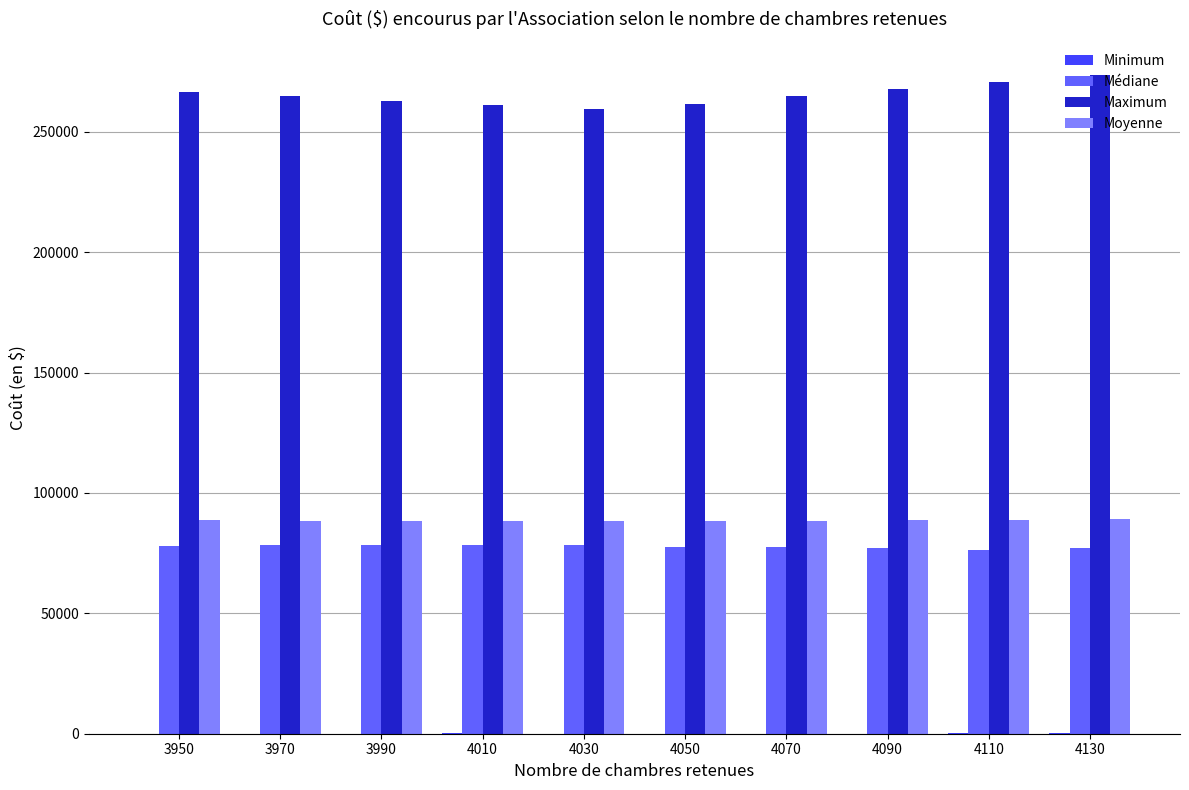

What is the greatest value displayed?

273750.0